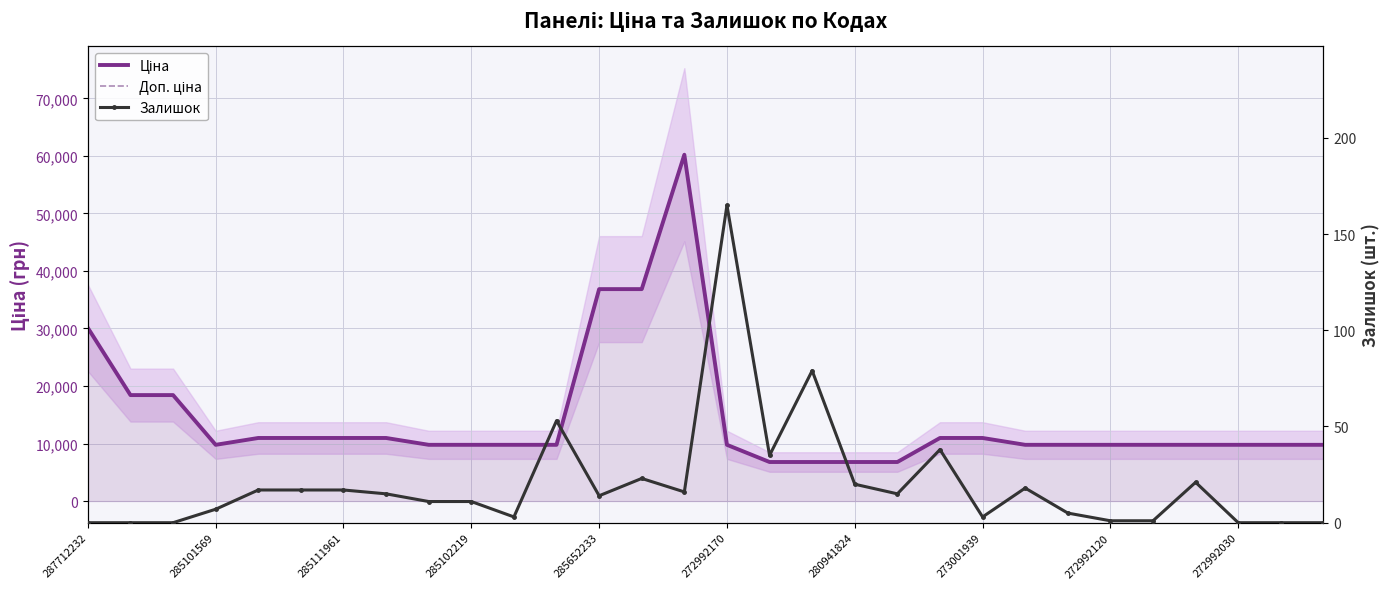

Reading left to right, transcribe all the data shown in this chart.

Ціна: 30102.8	18420.9	18420.9	9775.5	10964.4	10964.4	10964.4	10964.4	9775.5	9775.5	9775.5	9775.5	36841.8	36841.8	60205.6	9775.5	6787.1	6787.1	6787.1	6787.1	10964.4	10964.4	9775.5	9775.5	9775.5	9775.5	9775.5	9775.5	9775.5	9775.5
Доп. ціна: 30102.8	18420.9	18420.9	9775.5	10964.4	10964.4	10964.4	10964.4	9775.5	9775.5	9775.5	9775.5	36841.8	36841.8	60205.6	9775.5	6787.1	6787.1	6787.1	6787.1	10964.4	10964.4	9775.5	9775.5	9775.5	9775.5	9775.5	9775.5	9775.5	9775.5
Залишок: 0.0	0.0	0.0	7.0	17.0	17.0	17.0	15.0	11.0	11.0	3.0	53.0	14.0	23.0	16.0	165.0	35.0	79.0	20.0	15.0	38.0	3.0	18.0	5.0	1.0	1.0	21.0	0.0	0.0	0.0